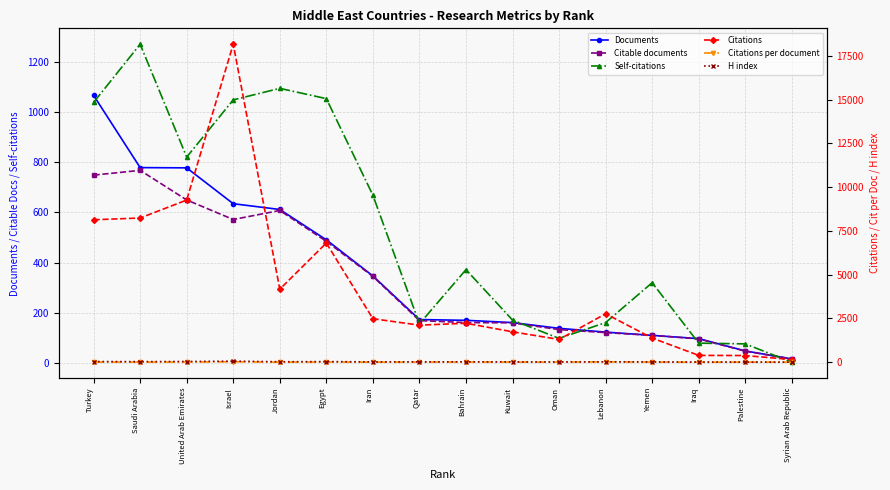

Reading left to right, list all the values displayed in this chart.

Documents: 1067.0	779.0	778.0	635.0	612.0	491.0	347.0	173.0	170.0	161.0	138.0	123.0	110.0	97.0	48.0	16.0
Citable documents: 749.0	768.0	650.0	572.0	608.0	485.0	345.0	169.0	161.0	160.0	133.0	121.0	110.0	96.0	47.0	16.0
Self-citations: 1039.0	1271.0	821.0	1049.0	1095.0	1054.0	669.0	156.0	372.0	171.0	98.0	161.0	320.0	79.0	76.0	3.0
Citations: 8136.0	8237.0	9263.0	18159.0	4173.0	6808.0	2487.0	2119.0	2227.0	1740.0	1303.0	2769.0	1382.0	393.0	384.0	154.0
Citations per document: 7.6	10.6	11.9	28.6	6.8	13.9	7.2	12.2	13.1	10.8	9.4	22.5	12.6	4.0	8.0	9.6
H index: 40.0	36.0	43.0	63.0	29.0	37.0	22.0	23.0	25.0	21.0	17.0	26.0	20.0	11.0	13.0	6.0